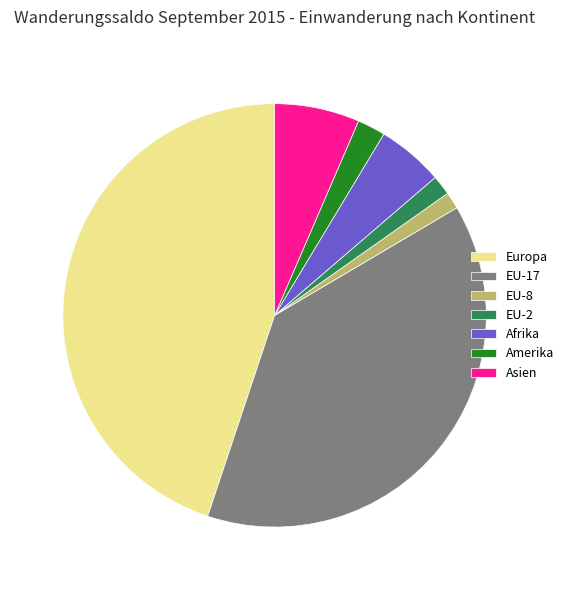

Is the sum of EU-8 and Amerika greater than half?

No